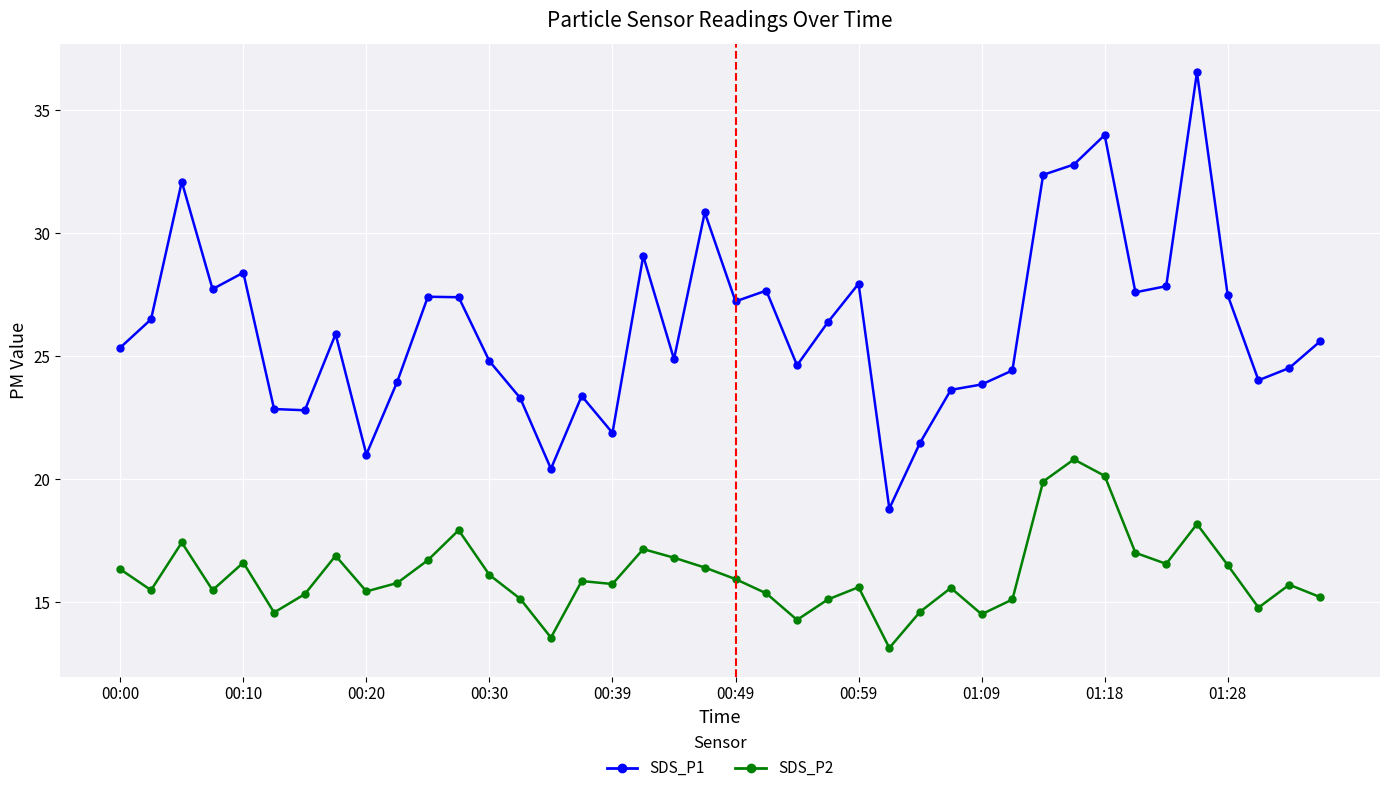

Which series has the largest total across all categories?

SDS_P1